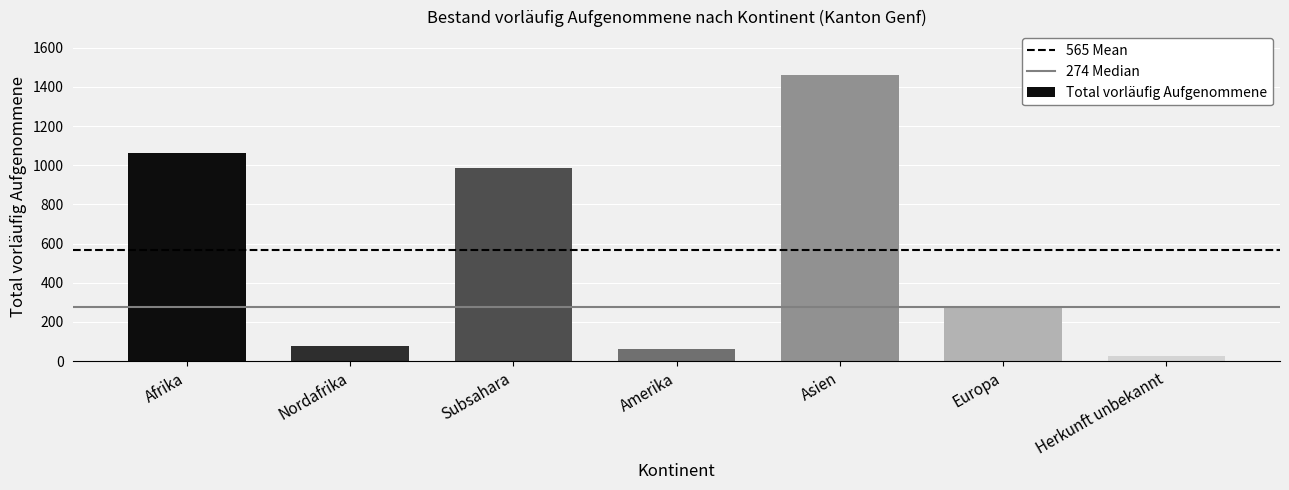

Reading right to left, list all the values displayed in this chart.

Herkunft unbekannt=27	Europa=274	Asien=1463	Amerika=64	Subsahara=988	Nordafrika=76	Afrika=1064